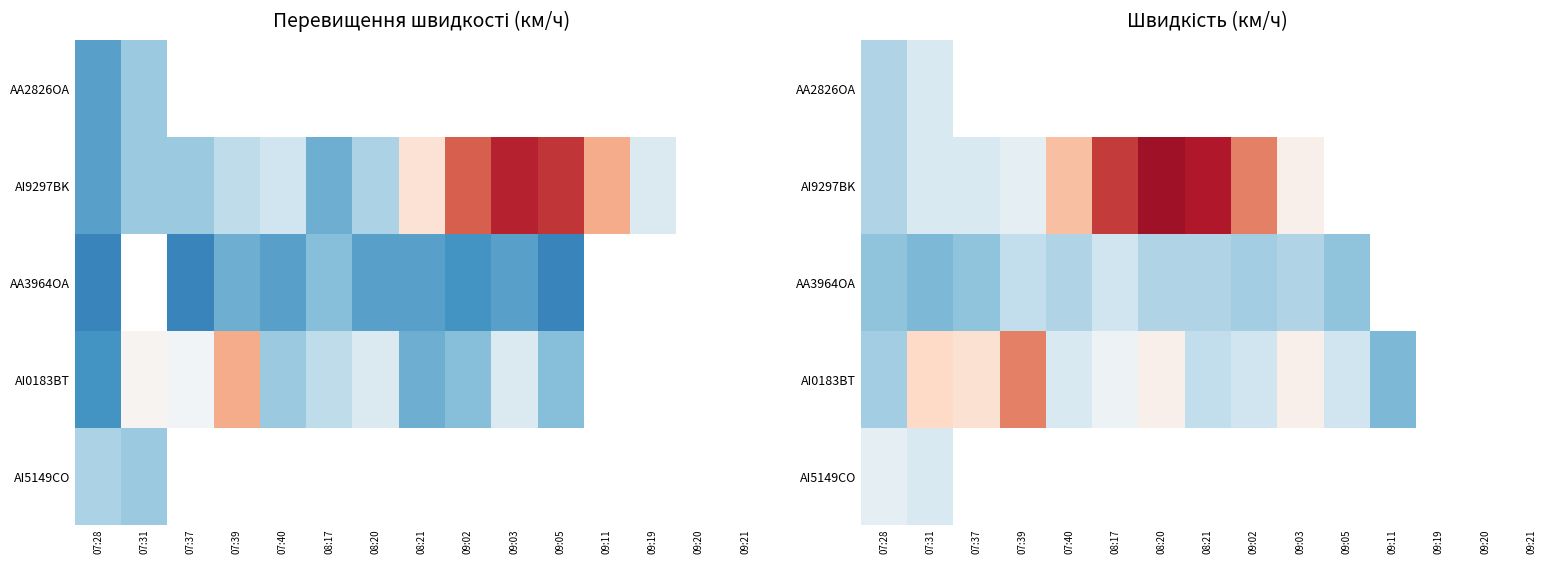

List the labels in order of AA2826OA value, largest first.

07:31, 07:37, 07:39, 07:40, 08:17, 08:20, 08:21, 09:02, 09:03, 09:05, 09:11, 09:19, 09:20, 09:21, 07:28